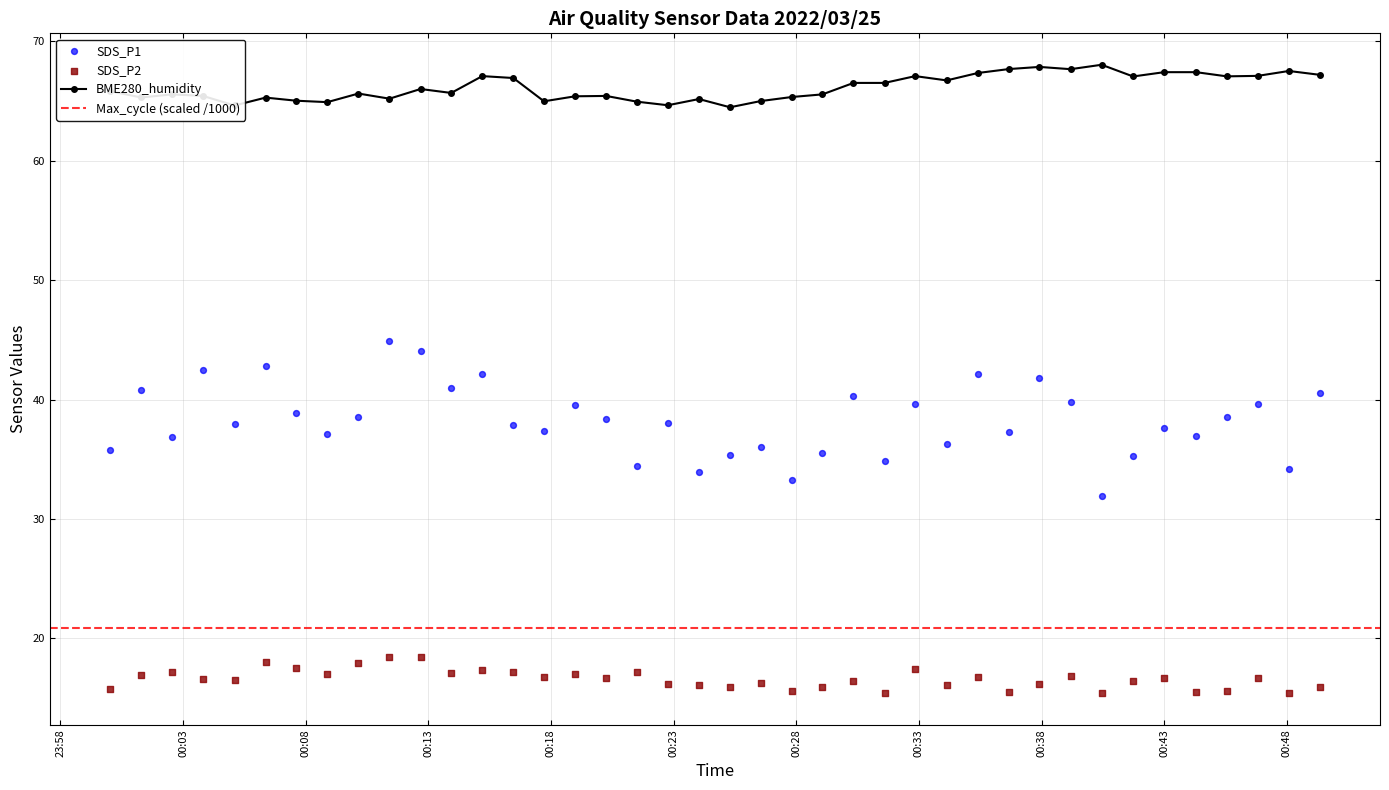

What is the value of the BME280_humidity point at the 12th from the left?

65.7